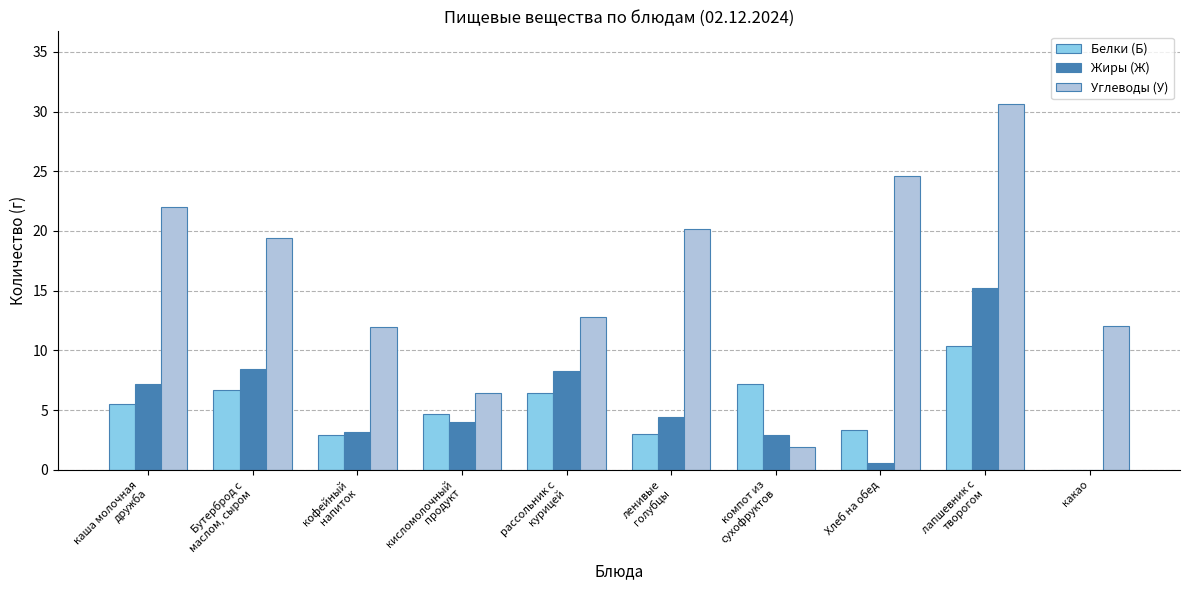

Is the value of Углеводы (У) at какао greater than the value of Жиры (Ж) at какао?

Yes